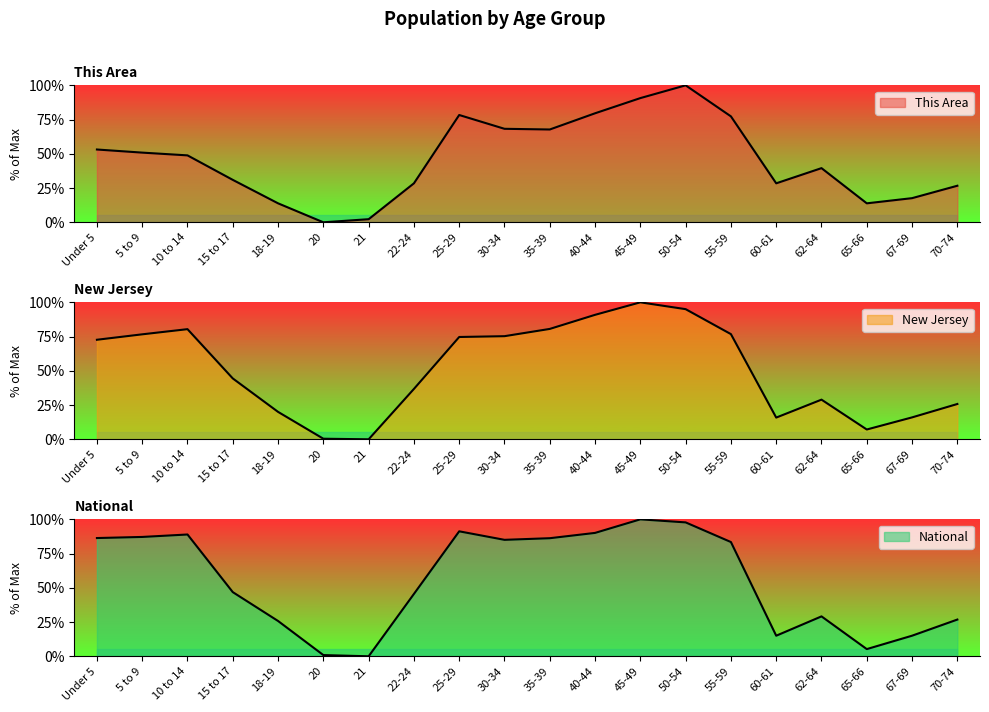

What is the average value of the This Area series?

45.8